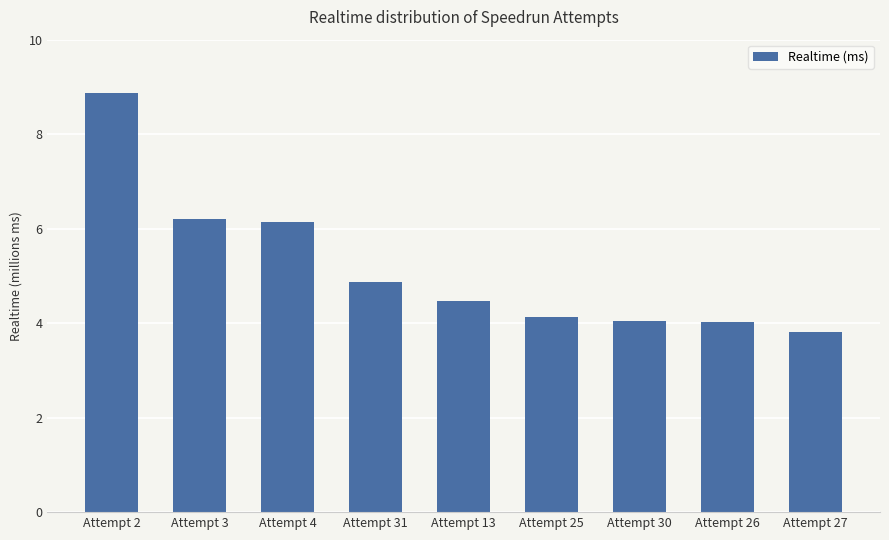

What is the change in value from Attempt 31 to Attempt 27?

-1061382